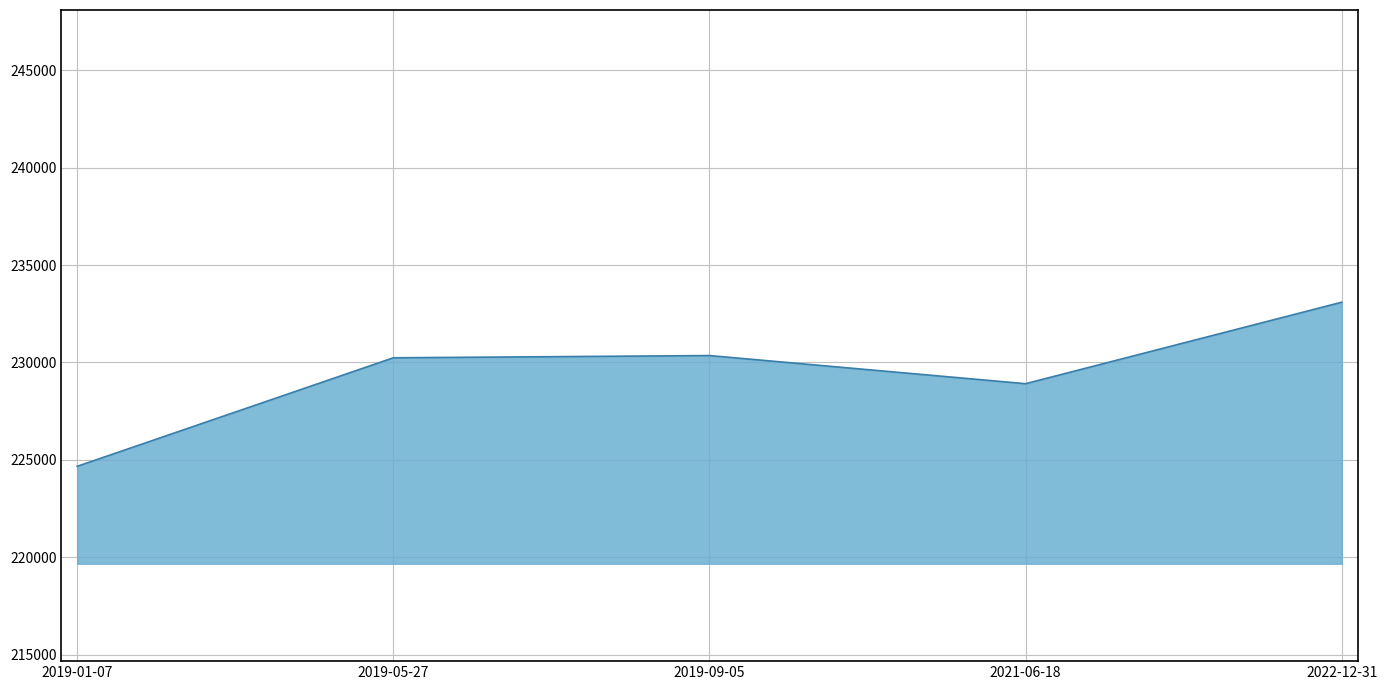

Approximately how many times larger is the value at 2019-05-27 compared to 2022-12-31?

1.0